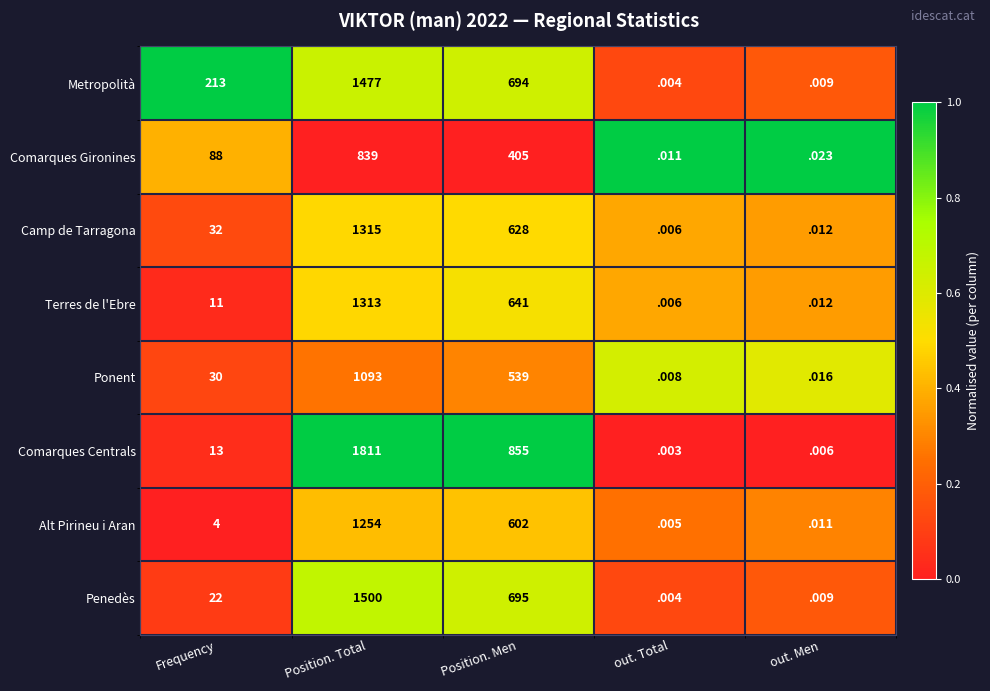

Which series has the largest total across all categories?

Comarques Centrals